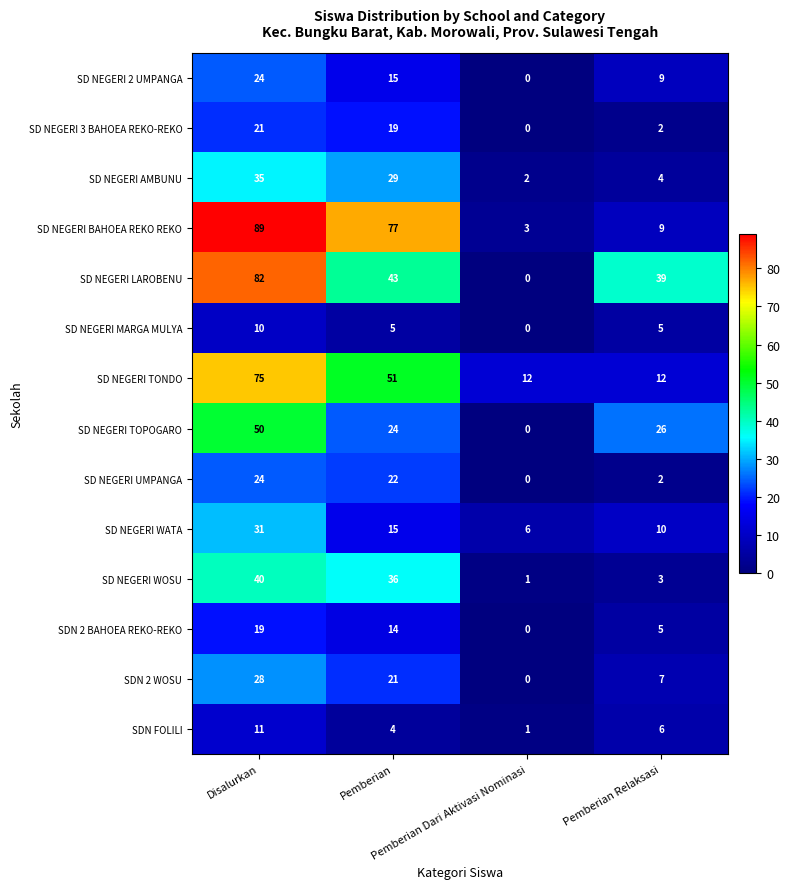

What is the sum of all SDN 2 BAHOEA REKO-REKO values?

38